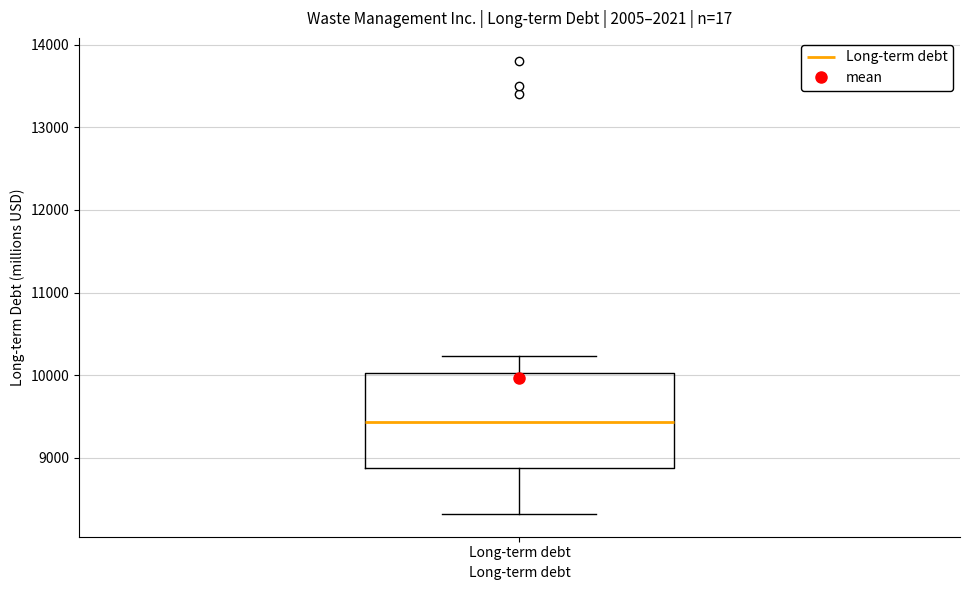

Read this box plot against the y-axis: the position of the median line, the range covered by the box, and the ends of both whiskers. The values are not printed on the chart, so give them approximately, as read against the axis.

median 9400, box 8900 to 10000, whiskers 8300 to 10200